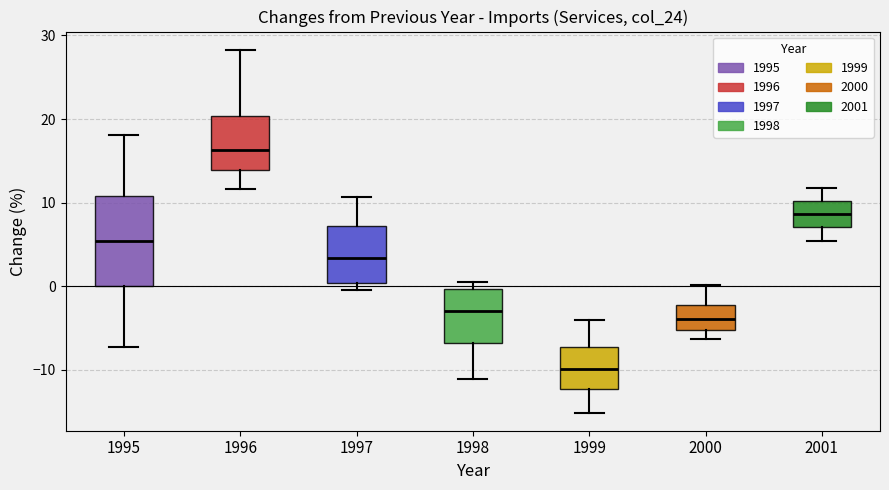

Where does the lower whisker of the box at x = 2000 end on the y-axis? The values are not printed on the chart, so give them approximately, as read against the axis.

-6